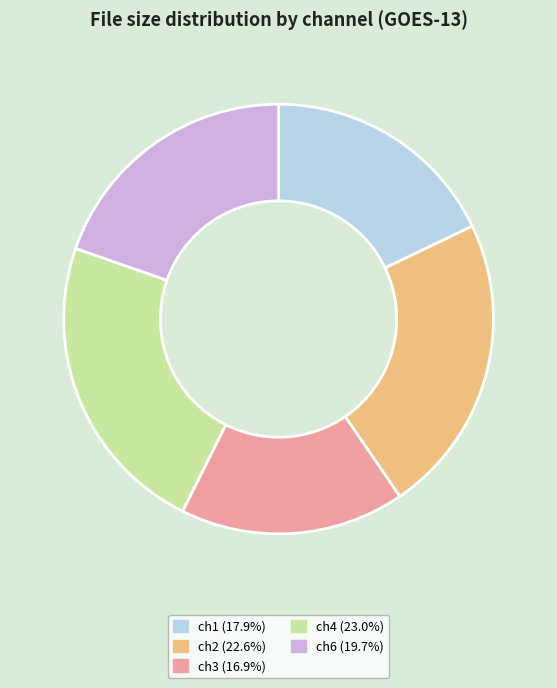

Count the number of slices in the pie.

5